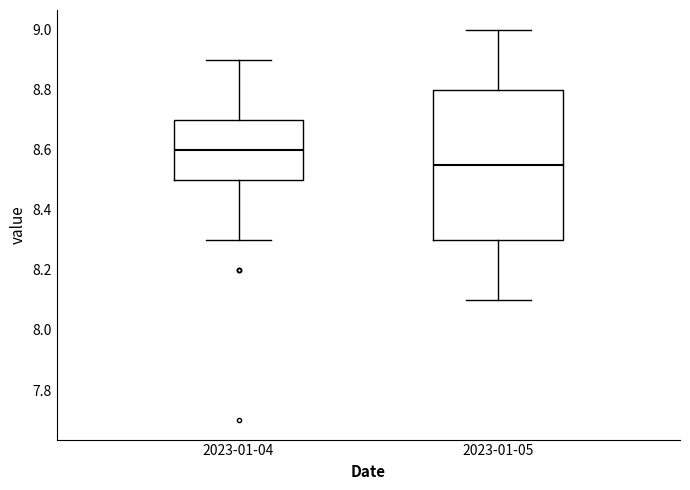

Comparing the boxes themselves (not the whiskers), which one is the tallest?

2023-01-05